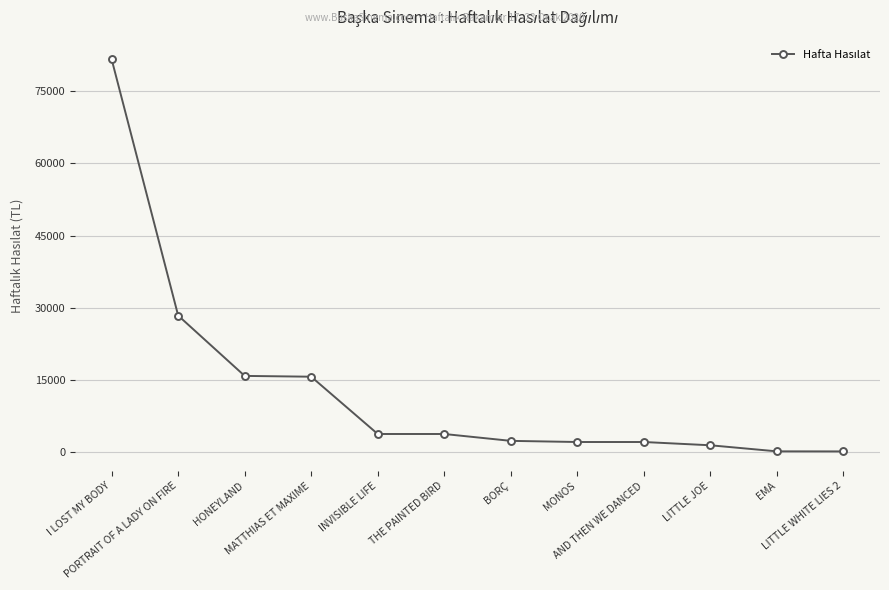

Which has a higher value, LITTLE JOE or LITTLE WHITE LIES 2?

LITTLE JOE